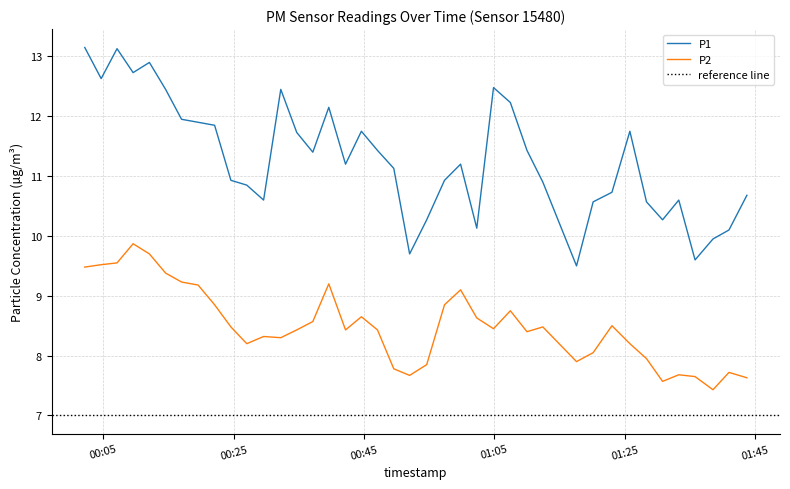

What is the highest value of the P2 series?

9.9